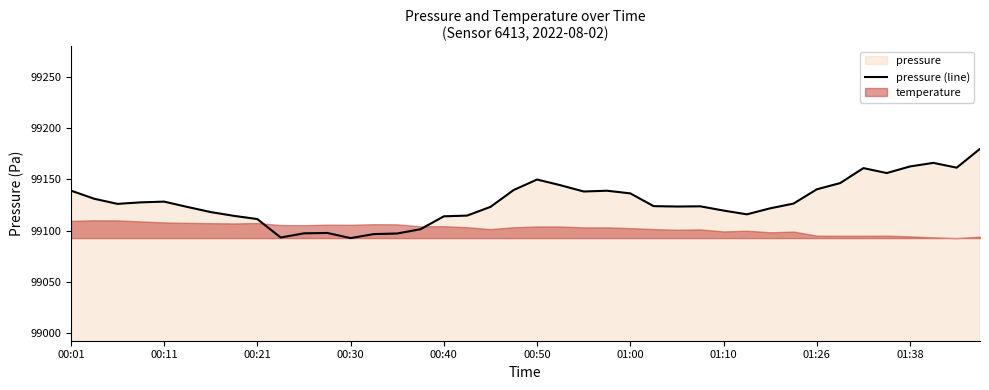

The value of pressure (line) at 01:38 is 99162.4. True or false?

True